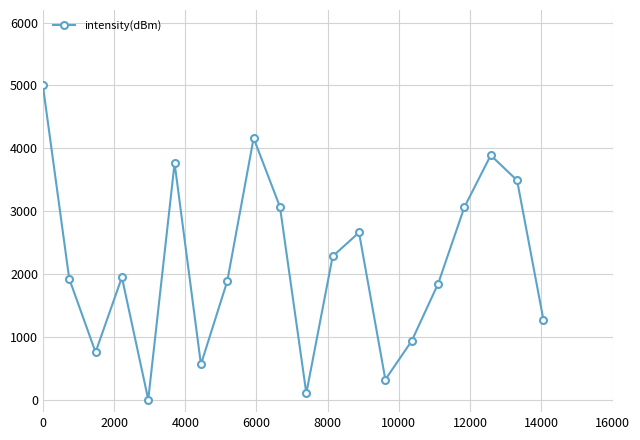

What is the difference between the second highest and second lowest values?

4060.3